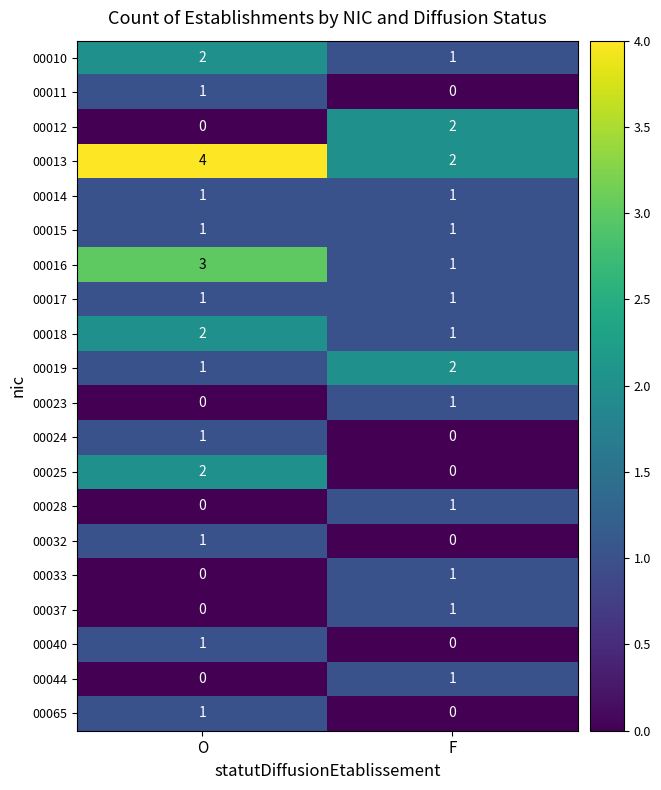

What is the spread (max minus min) of values at F?

2